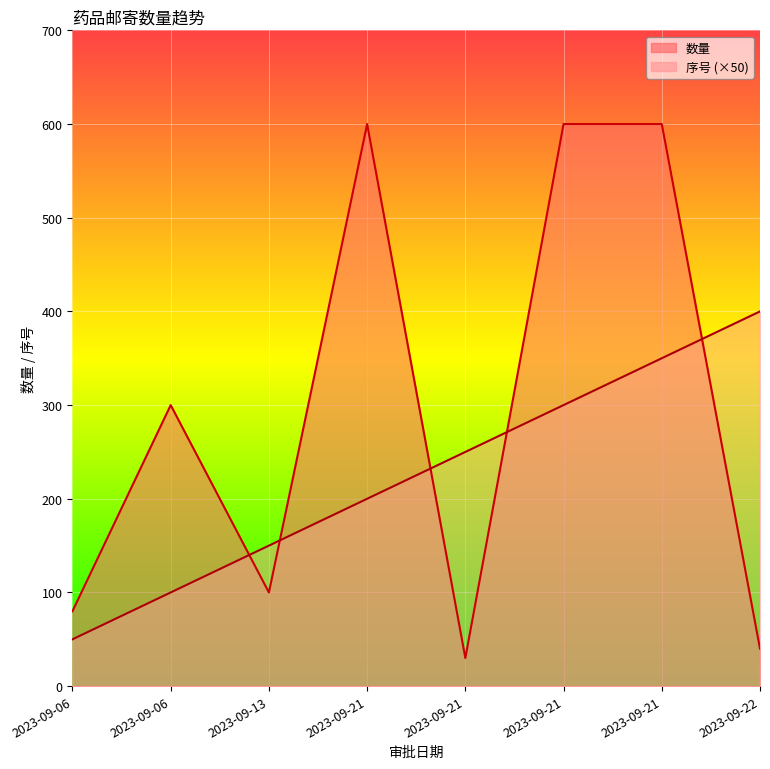

How many 序号 values are between 150 and 350?

5